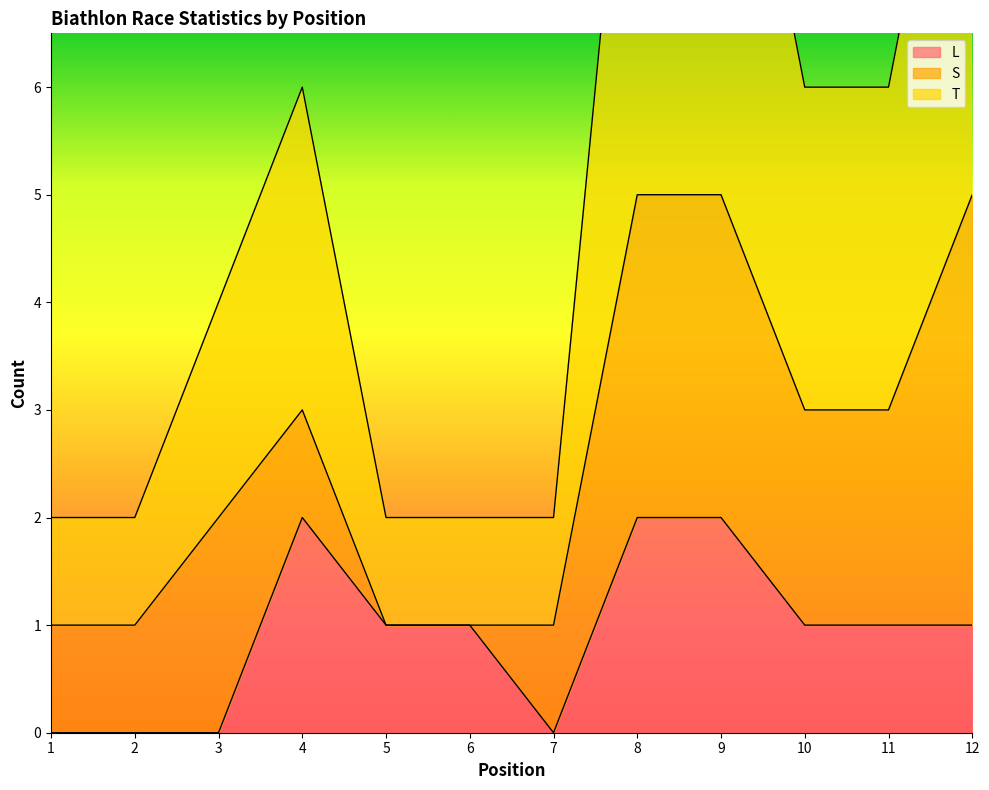

Between 6 and 8, which is larger?

8